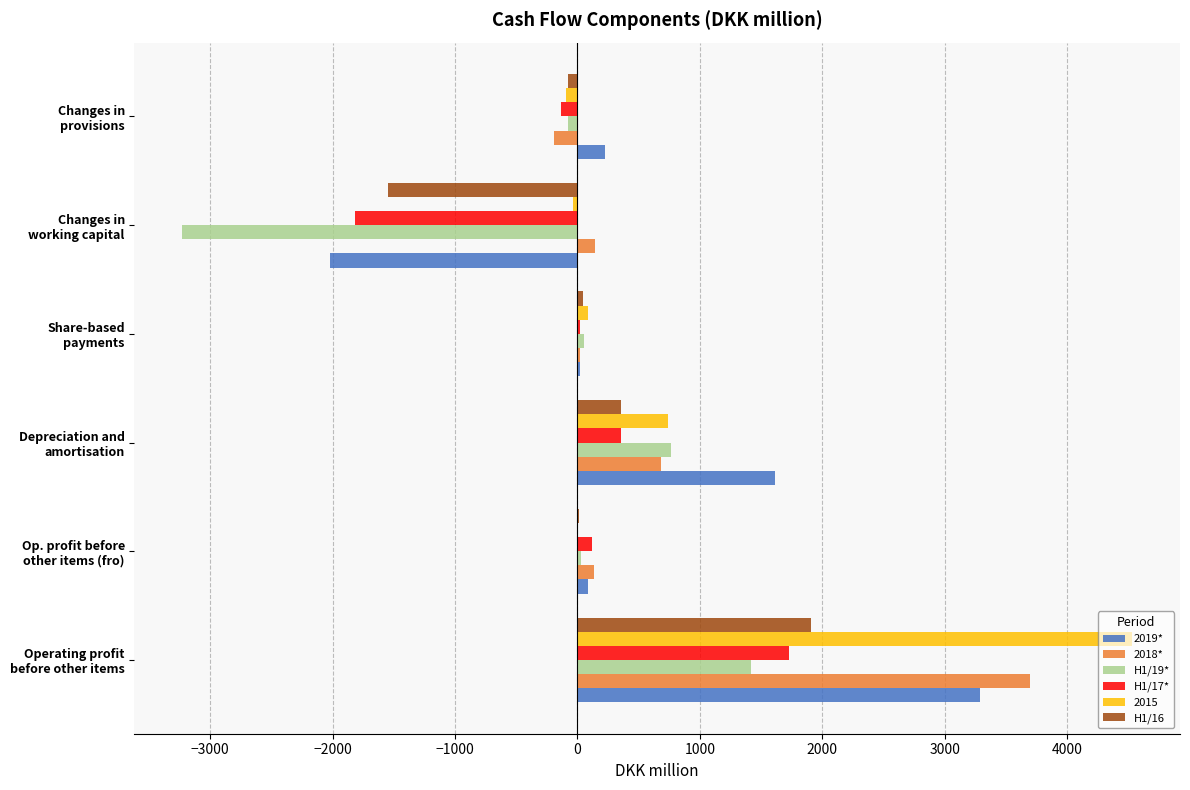

What is the greatest value displayed?

4533